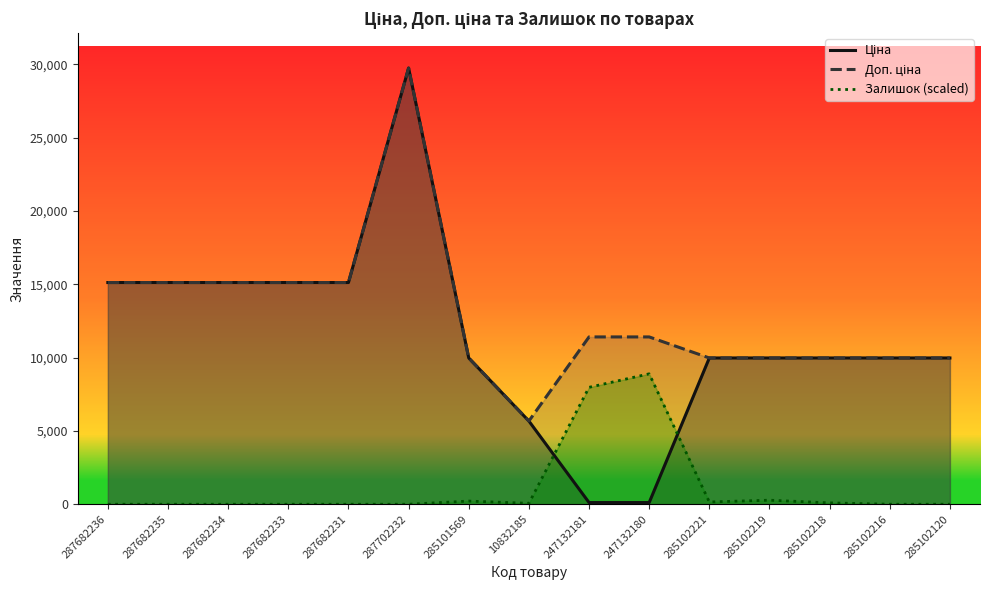

How many distinct data groups are displayed?

3